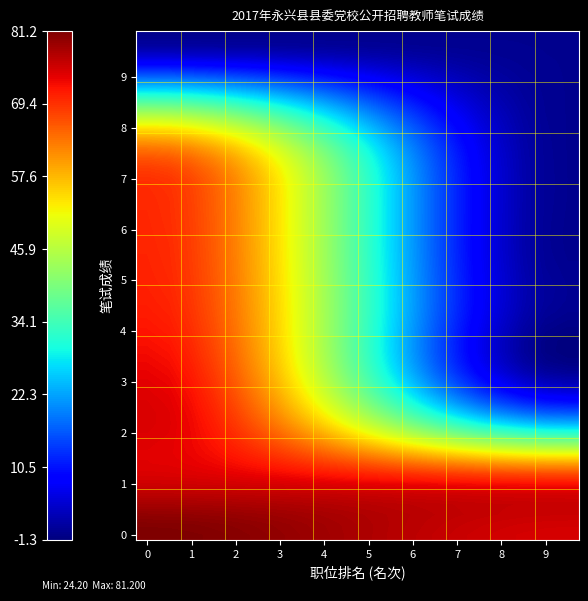

What is the greatest value displayed?

81.2